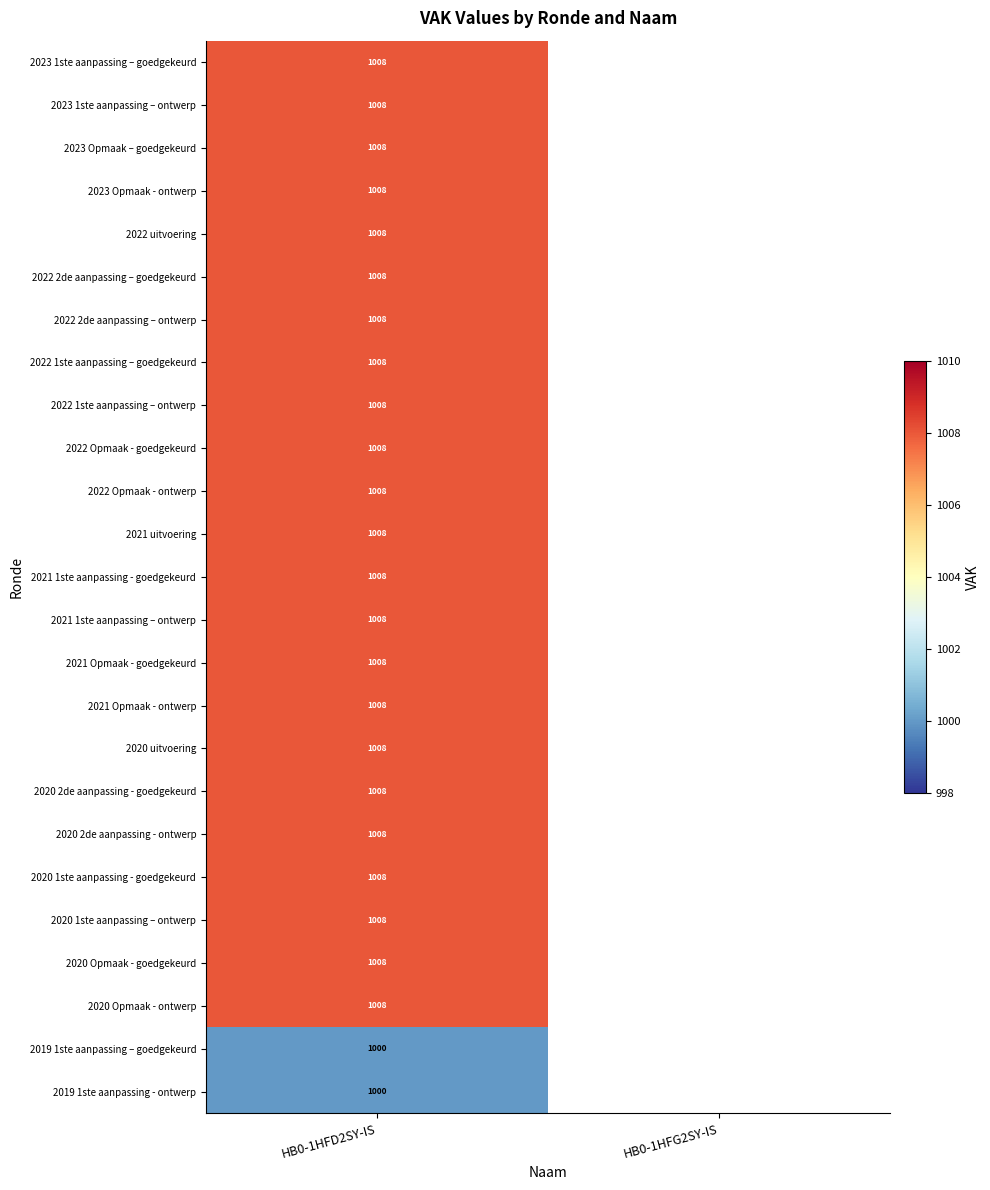

What is the total value across all series at HB0-1HFD2SY-IS?

25184